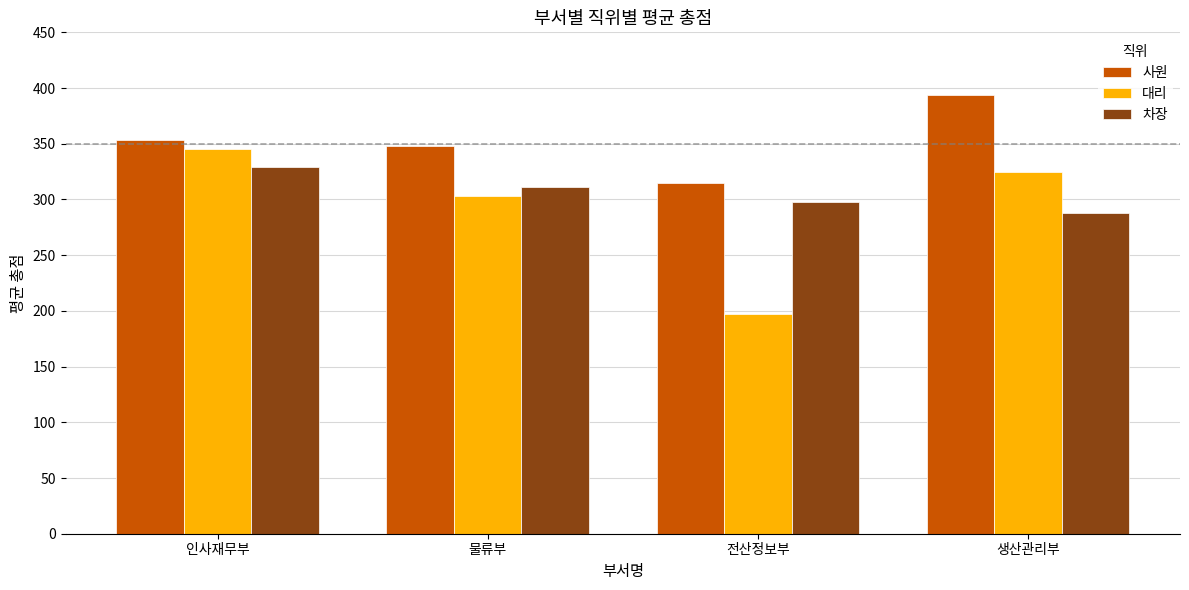

Where does the 대리 series first go above 324?

인사재무부